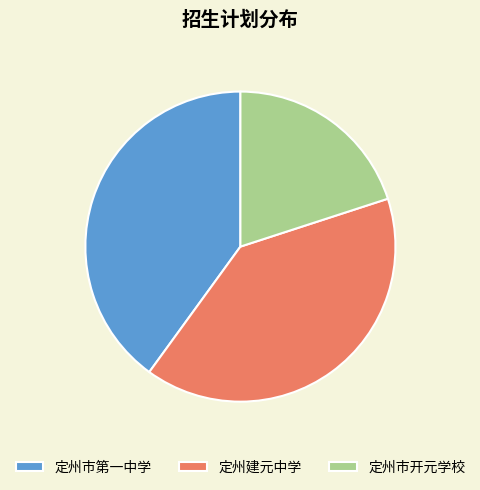

Approximately how many times larger is the value at 定州建元中学 compared to 定州市第一中学?

1.0